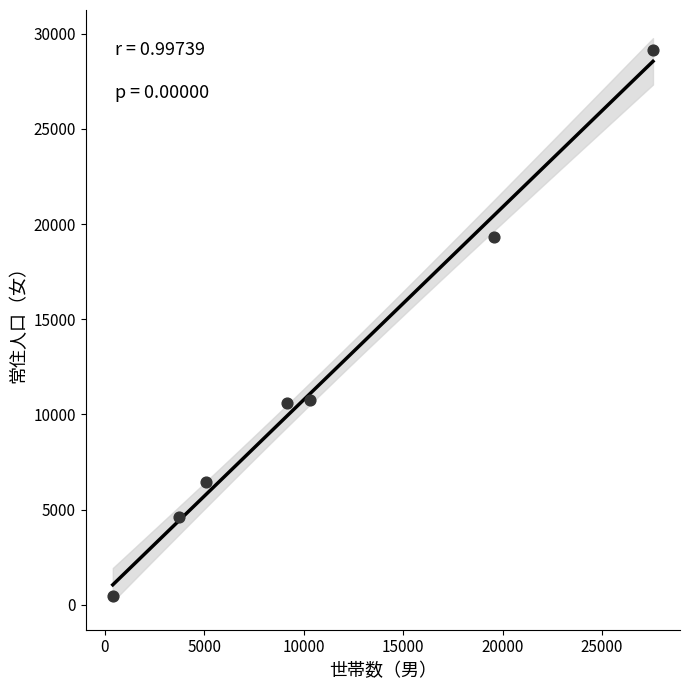

What is the average Y value?

11618